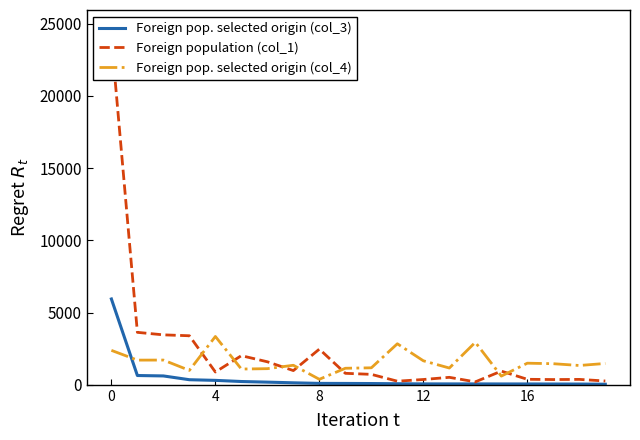

Is it true that Foreign pop. selected origin (col_3) equals 5940 at 0?

True